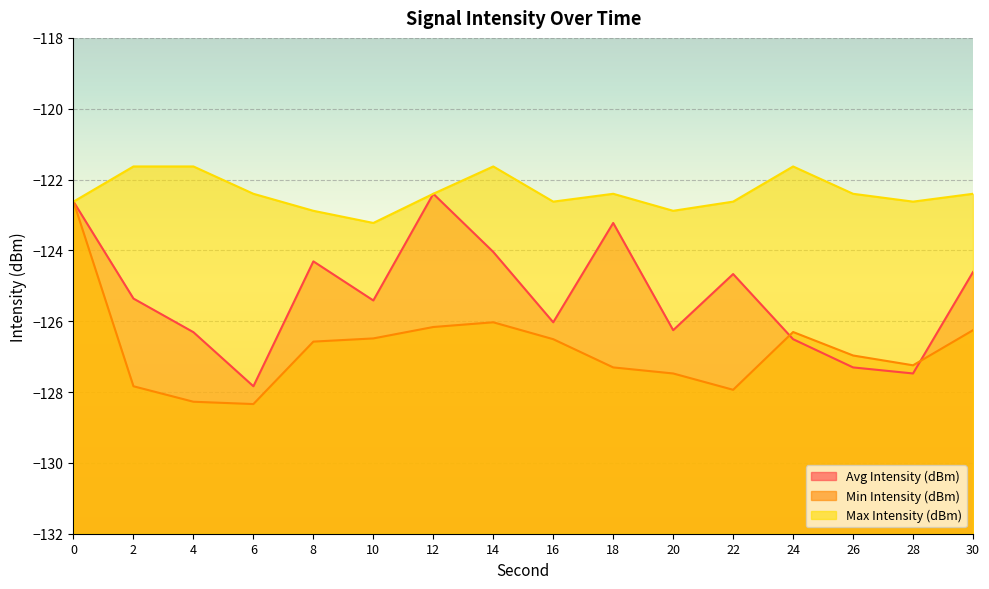

How many interior local valleys does the Max Intensity (dBm) series have?

4